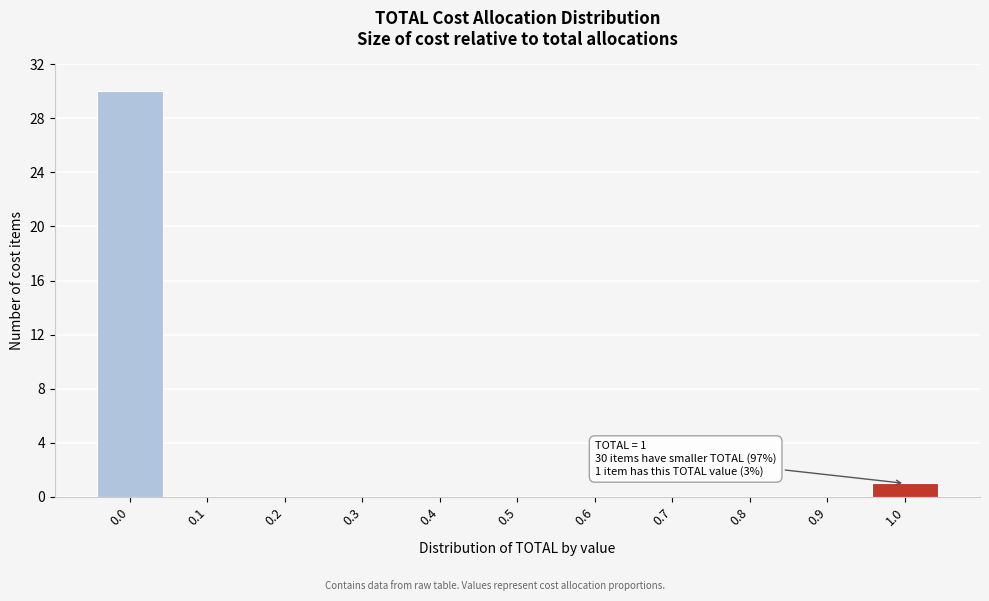

Reading left to right, transcribe all the data shown in this chart.

0.0=30	0.1=0	0.2=0	0.3=0	0.4=0	0.5=0	0.6=0	0.7=0	0.8=0	0.9=0	1.0=1